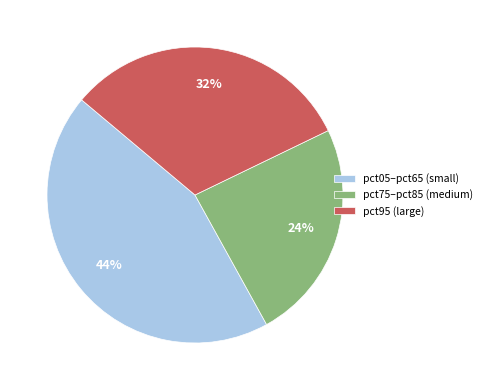

True or false: pct05–pct65 (small) accounts for 44% of the total.

True